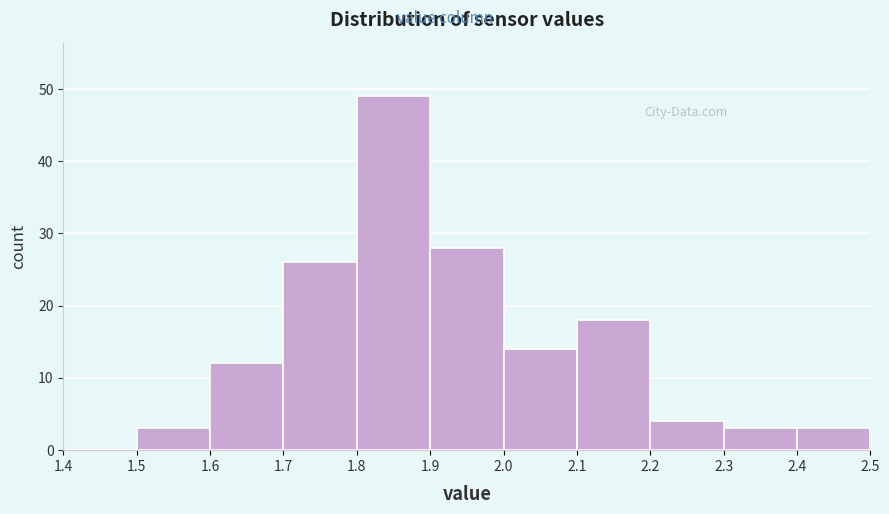

Reading left to right, list every bar in this chart as the range it spans on the x-axis followed by its height. The values are not printed on the chart, so give them approximately, as read against the axis.

1.4 to 1.5: 0
1.5 to 1.6: 3
1.6 to 1.7: 12
1.7 to 1.8: 26
1.8 to 1.9: 49
1.9 to 2.0: 28
2.0 to 2.1: 14
2.1 to 2.2: 18
2.2 to 2.3: 4
2.3 to 2.4: 3
2.4 to 2.5: 3